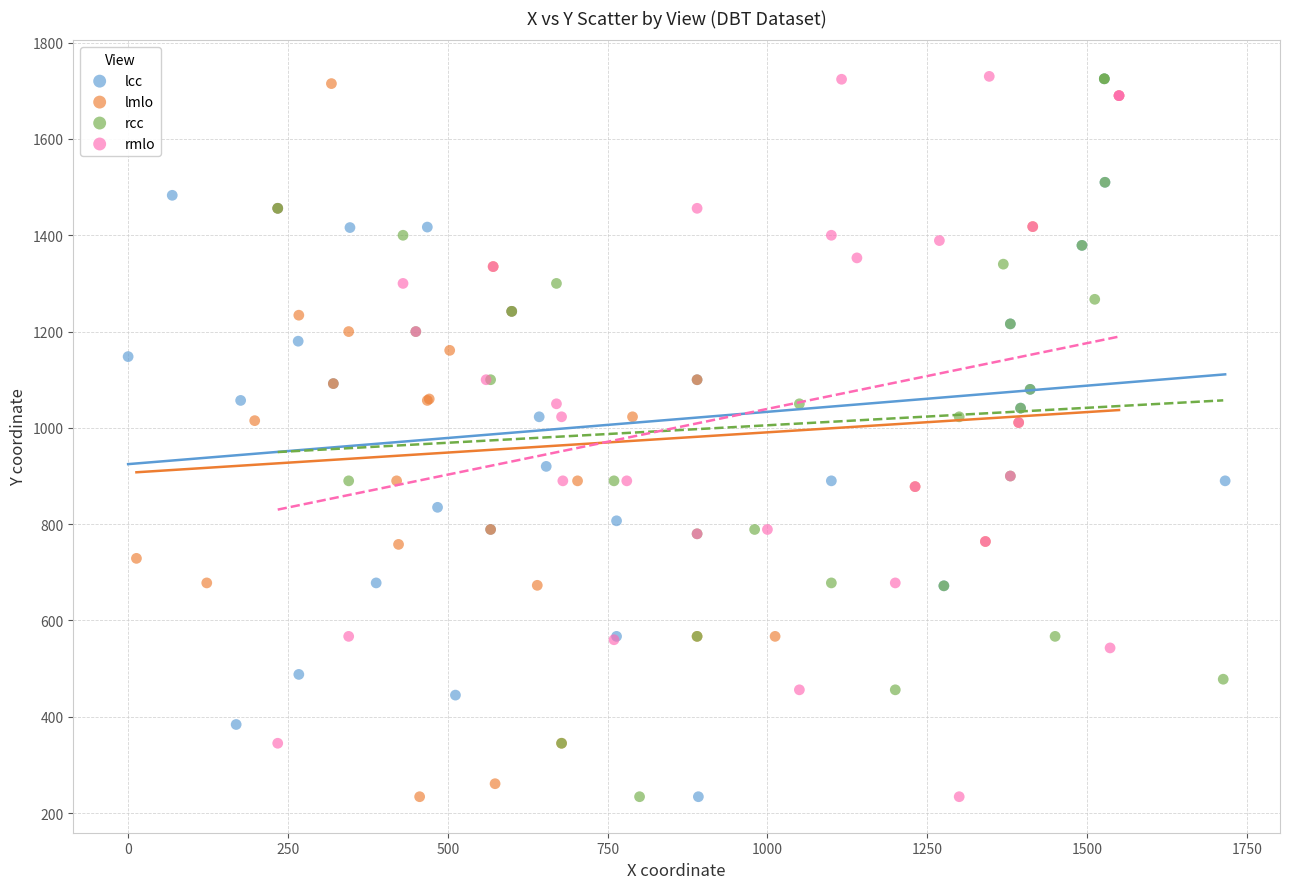

What are all the series names shown in the legend?

lcc, lmlo, rcc, rmlo